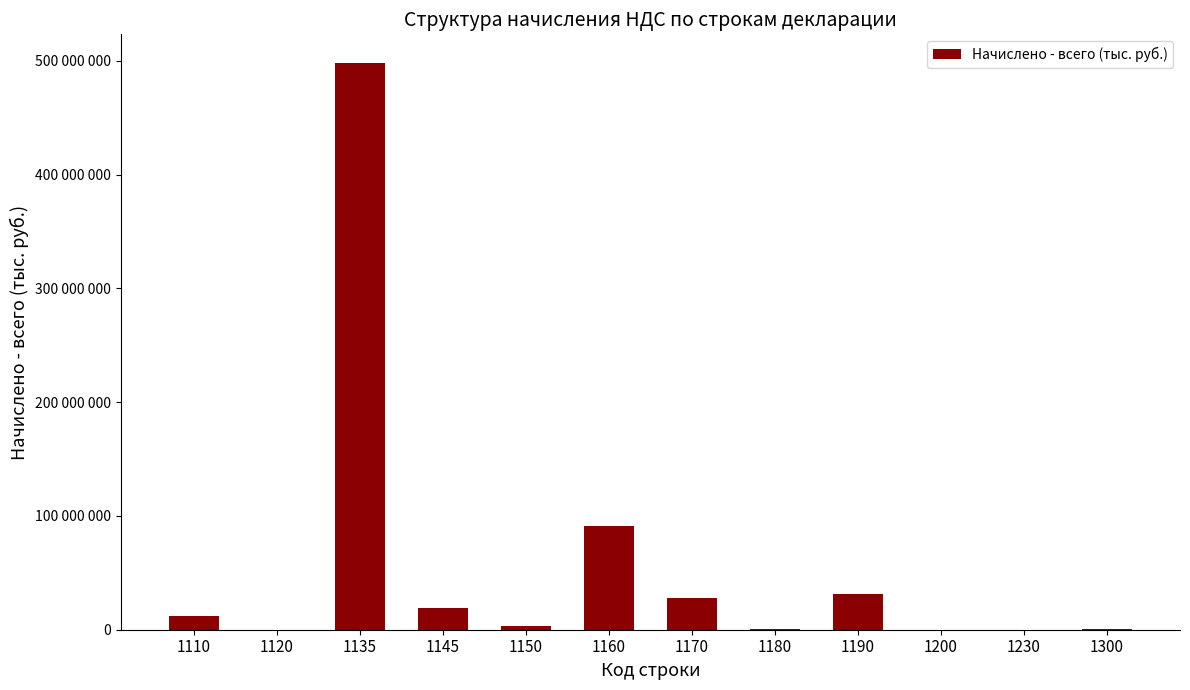

Reading left to right, extract all data points from this chart.

1110=12019148	1120=760	1135=498456536	1145=18673802	1150=3096597	1160=90975929	1170=27767930	1180=823747	1190=31553216	1200=178536	1230=942	1300=291532